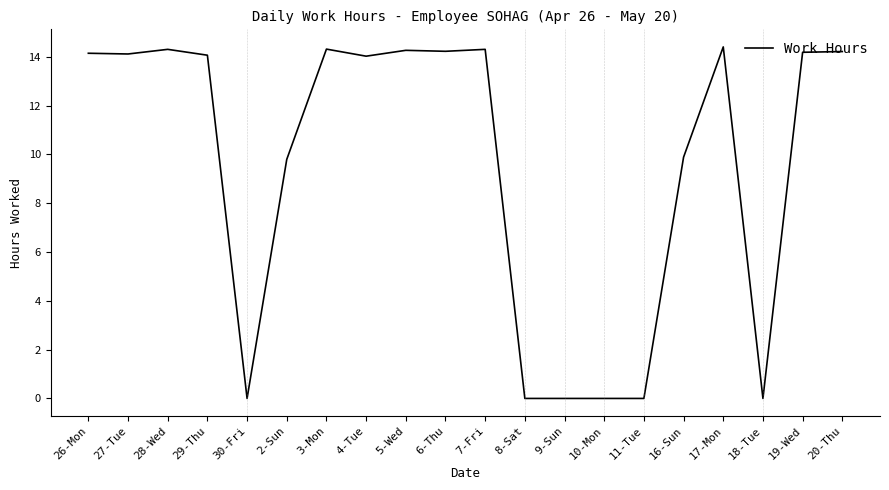

Does the chart display data point markers on the line(s)?

No